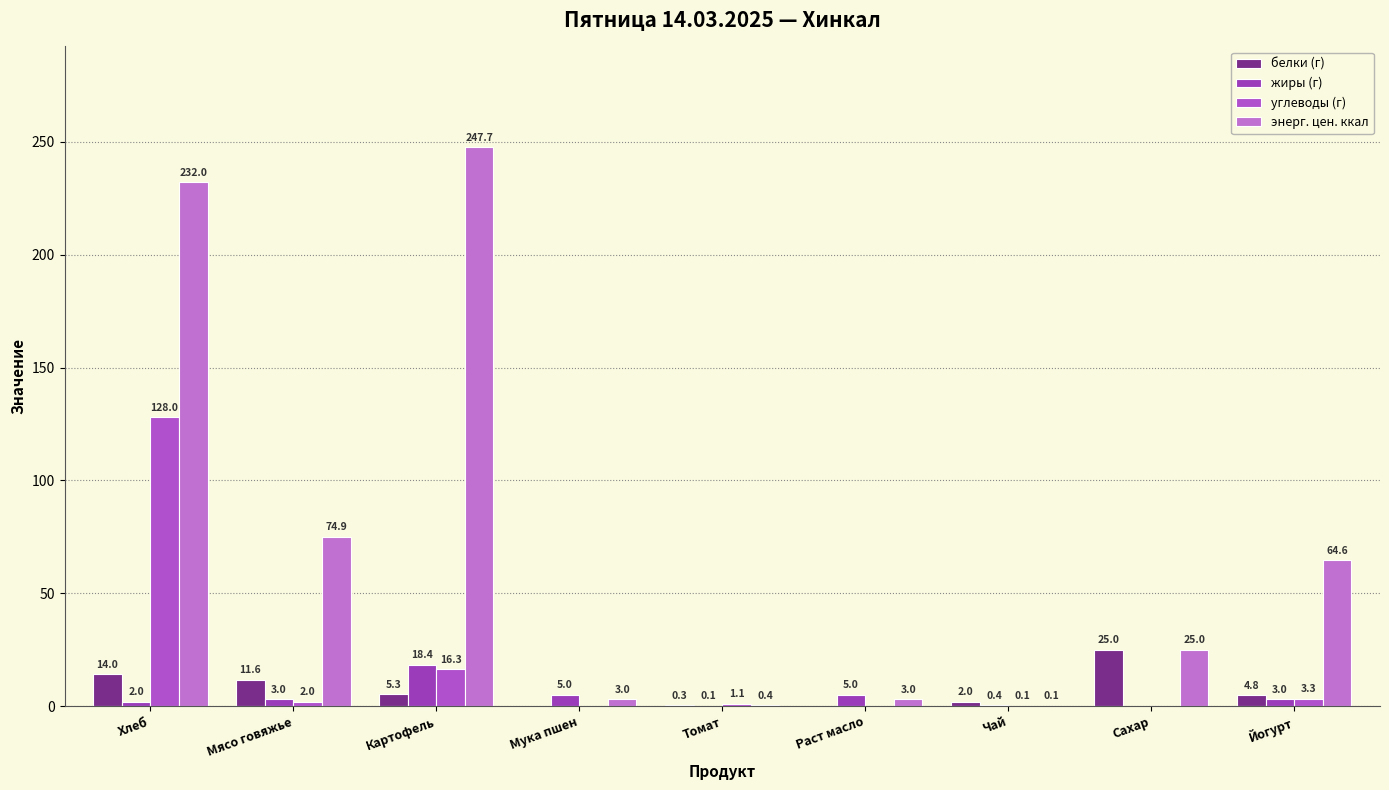

Which series changed the most between Хлеб and Мясо говяжье?

энерг. цен. ккал